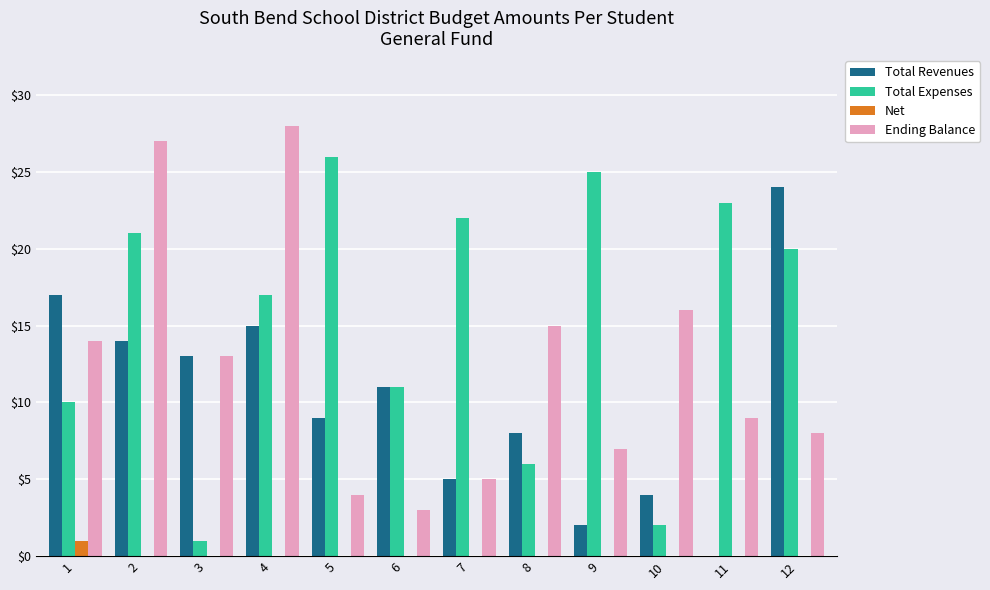

Which series changed the most between 2 and 5?

Ending Balance